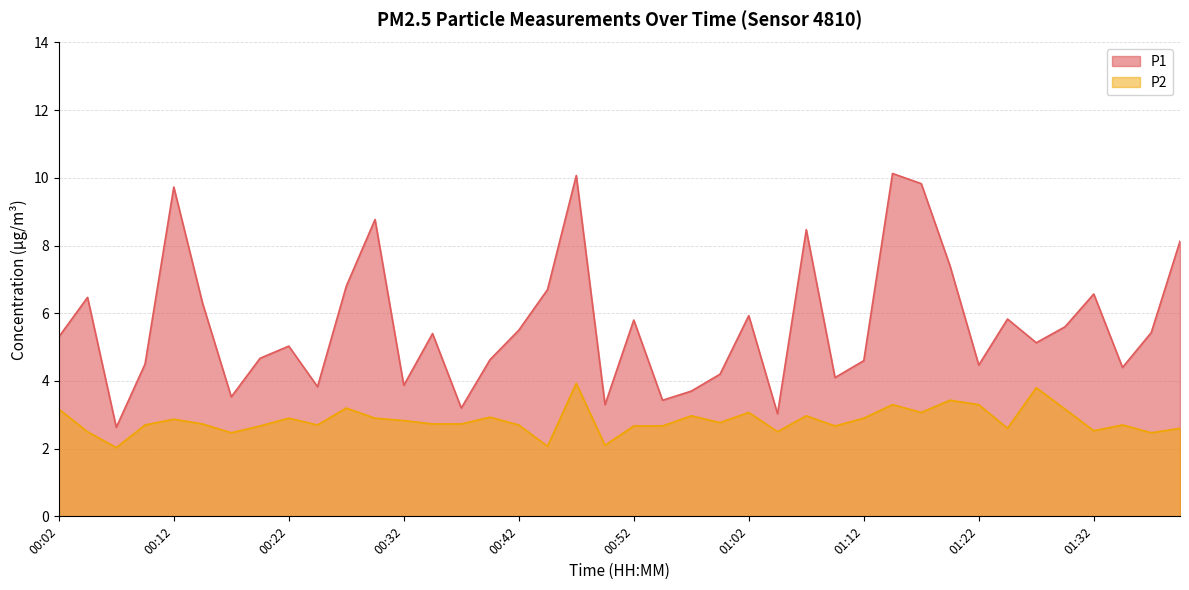

True or false: P1 and P2 intersect in this chart.

False